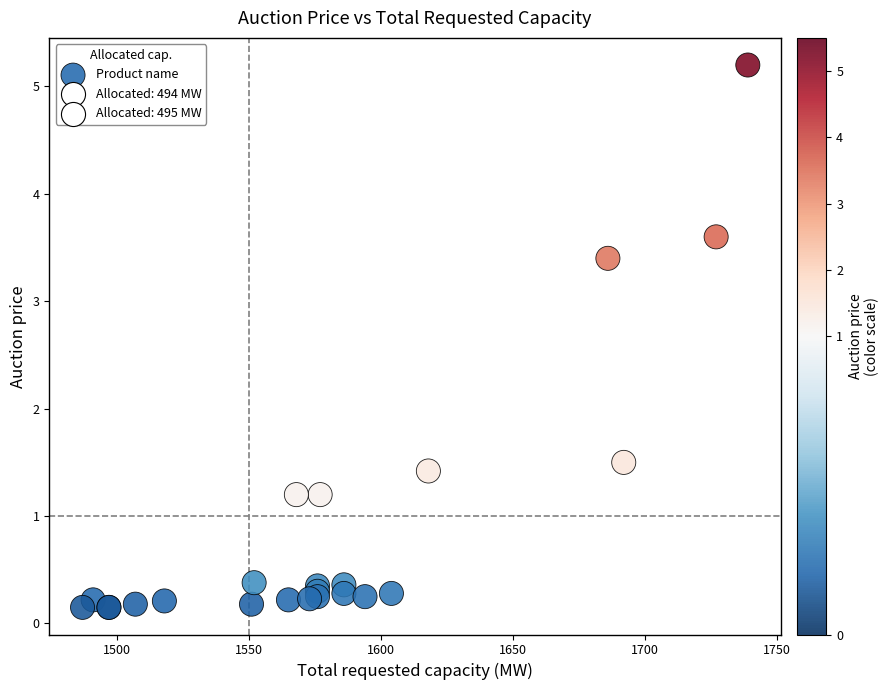

What Y value in the scatter plot is closest to 2?

1.5